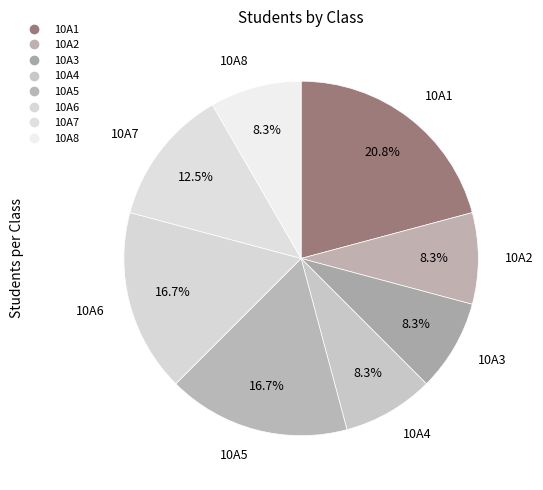

Count the number of slices in the pie.

8